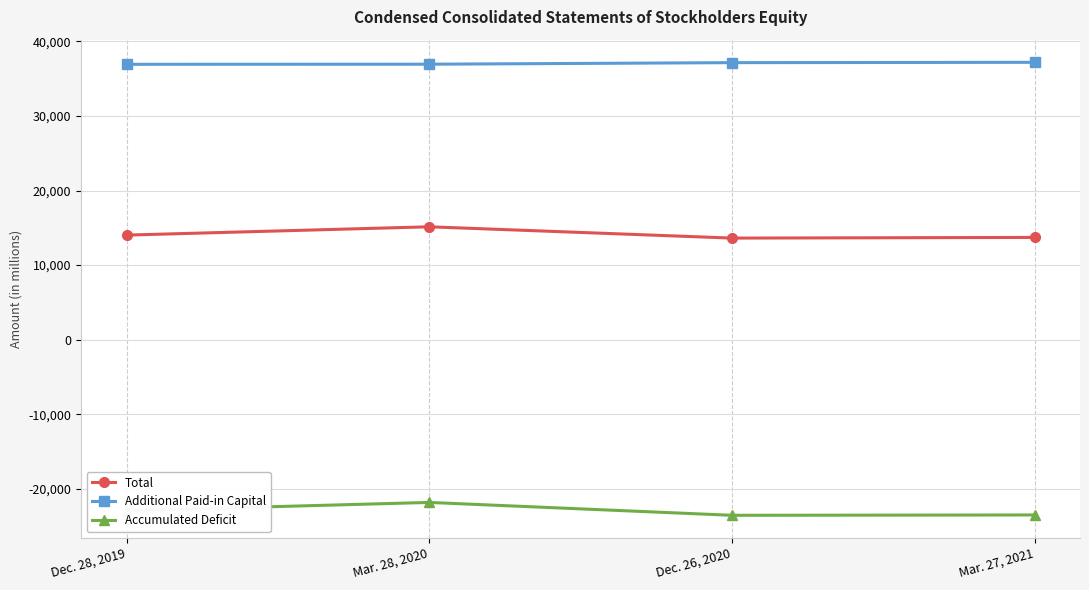

True or false: Total and Accumulated Deficit cross at least once.

False